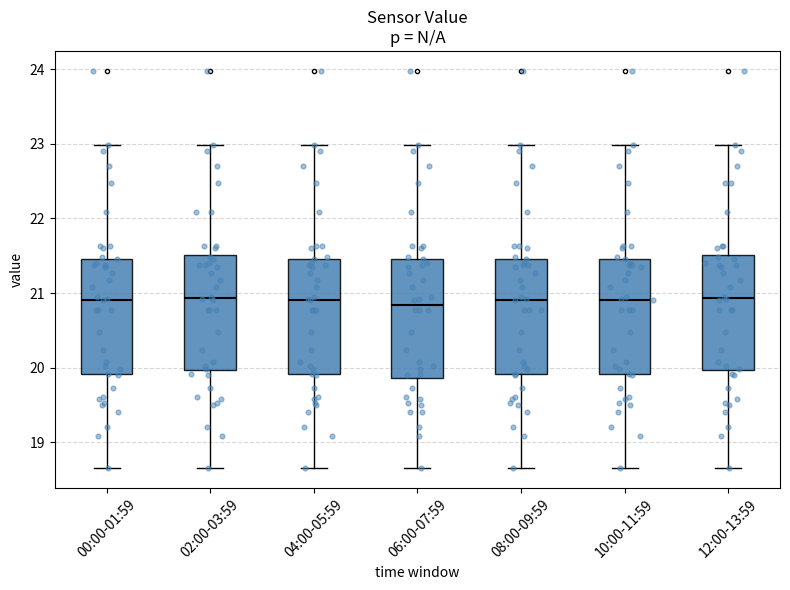

Reading left to right, transcribe this box plot: for each box, give where its median line is, the range the box spans, and where its two whiskers end, as read against the y-axis. The values are not printed on the chart, so give them approximately, as read against the axis.

00:00-01:59: median 20.9, box 19.9 to 21.5, whiskers 18.7 to 23.0
02:00-03:59: median 20.9, box 20.0 to 21.5, whiskers 18.7 to 23.0
04:00-05:59: median 20.9, box 19.9 to 21.5, whiskers 18.7 to 23.0
06:00-07:59: median 20.8, box 19.9 to 21.5, whiskers 18.7 to 23.0
08:00-09:59: median 20.9, box 19.9 to 21.5, whiskers 18.7 to 23.0
10:00-11:59: median 20.9, box 19.9 to 21.5, whiskers 18.7 to 23.0
12:00-13:59: median 20.9, box 20.0 to 21.5, whiskers 18.7 to 23.0